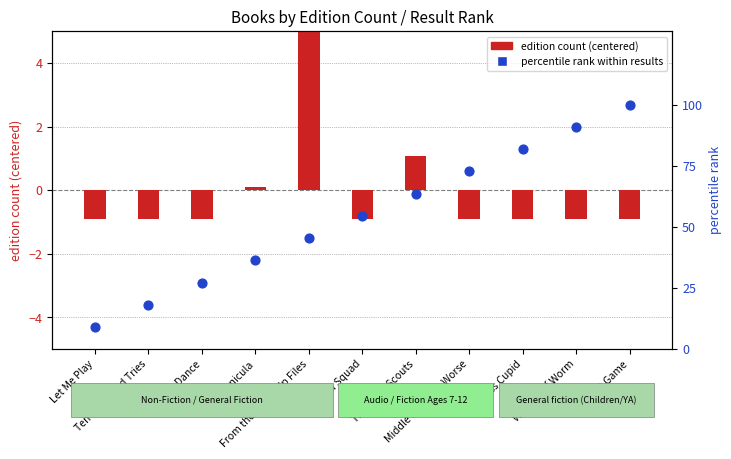

Is the value of result rank percentile at To Dance greater than the value of edition count (centered) at From the Mixed-Up Files?

Yes